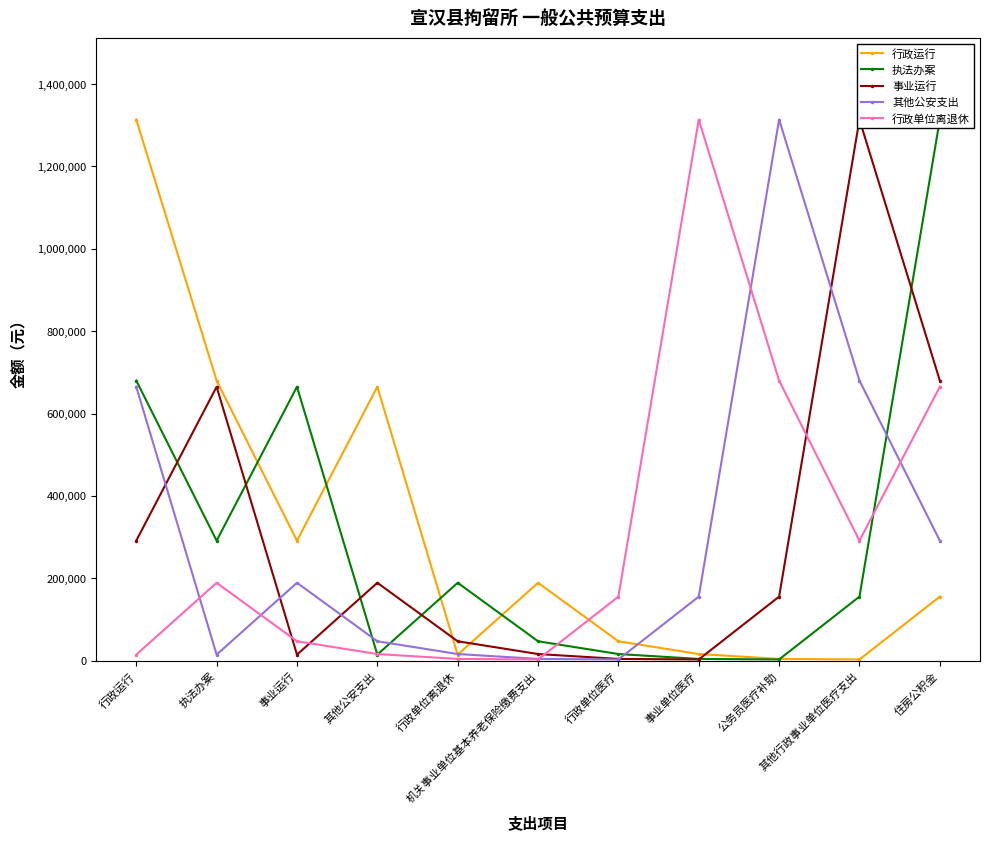

How many values in the 行政运行 series exceed 155517?

5